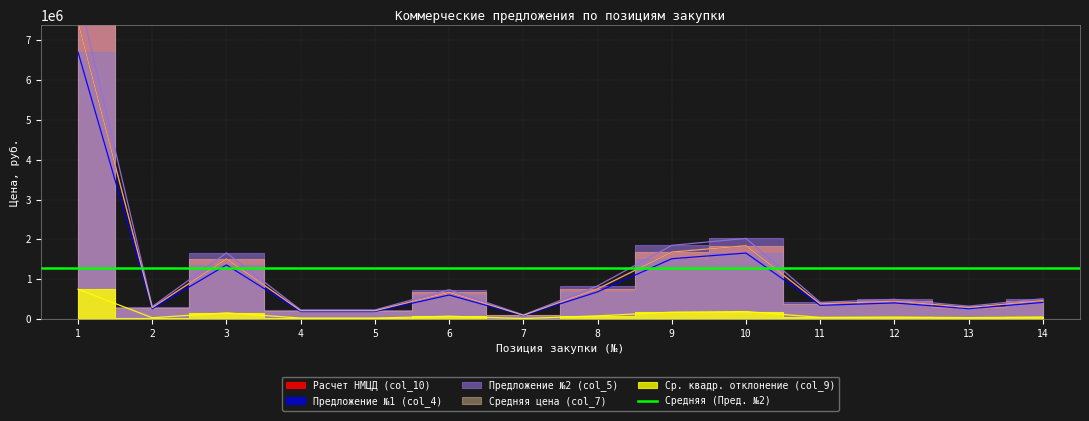

True or false: Расчет НМЦД (col_10) and Ср. квадр. отклонение (col_9) cross at least once.

False